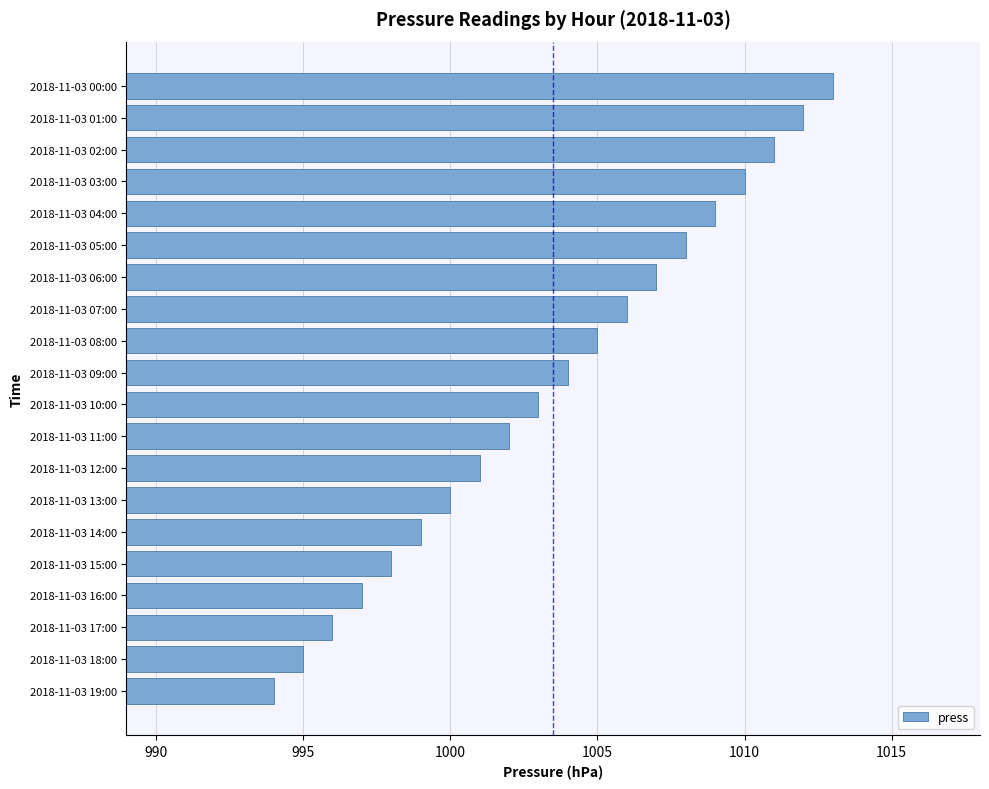

What is the difference between the maximum and minimum values?

19